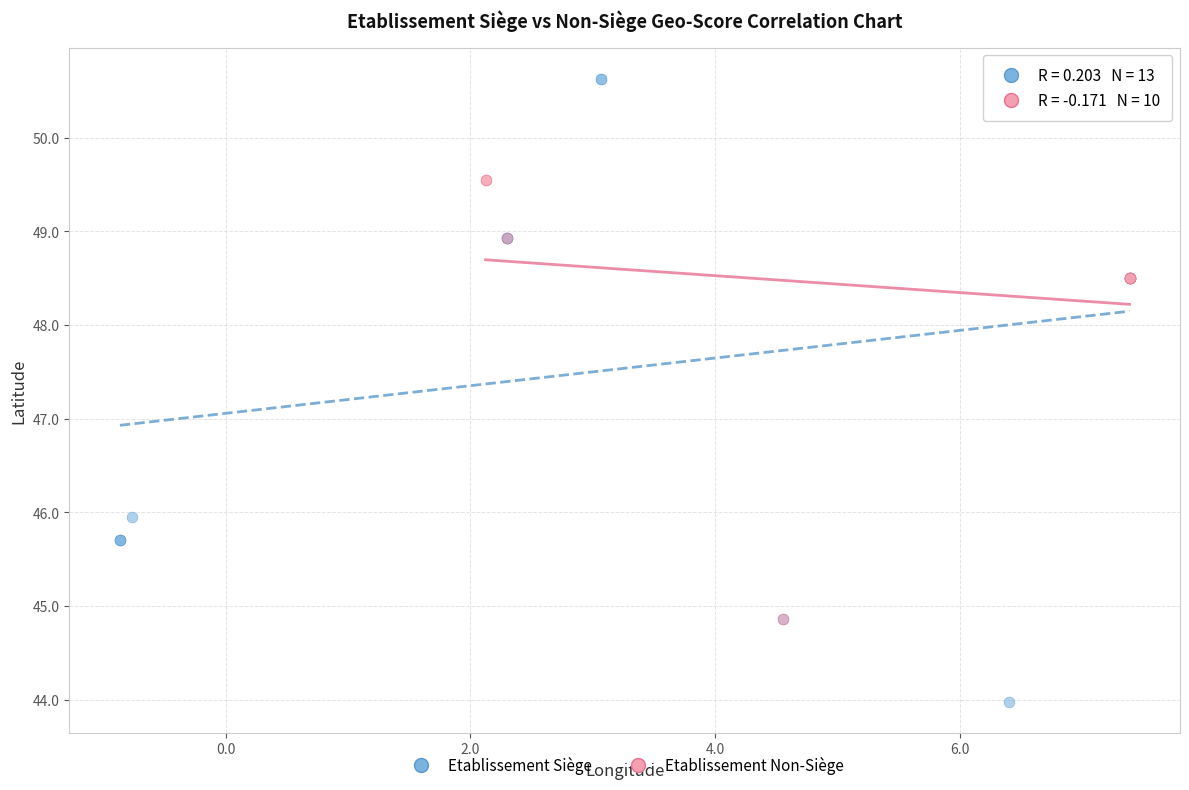

Which series has the widest spread of Y values?

Etablissement Siège